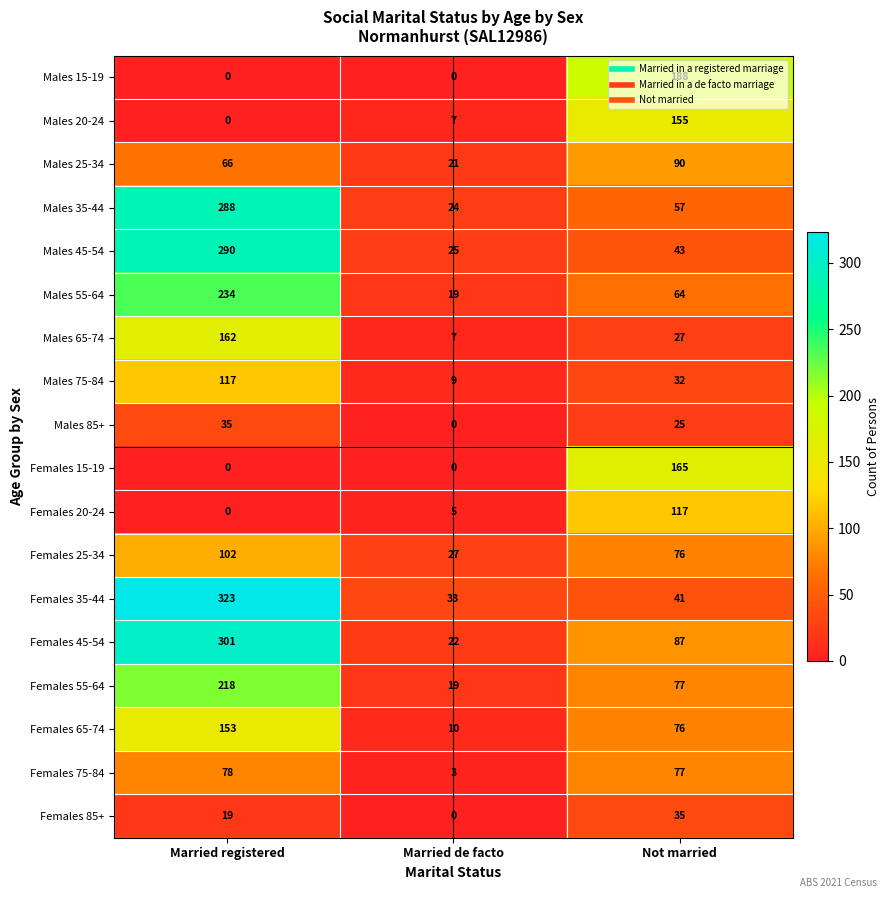

Is it true that Females 85+ equals -24 at Married de facto?

False